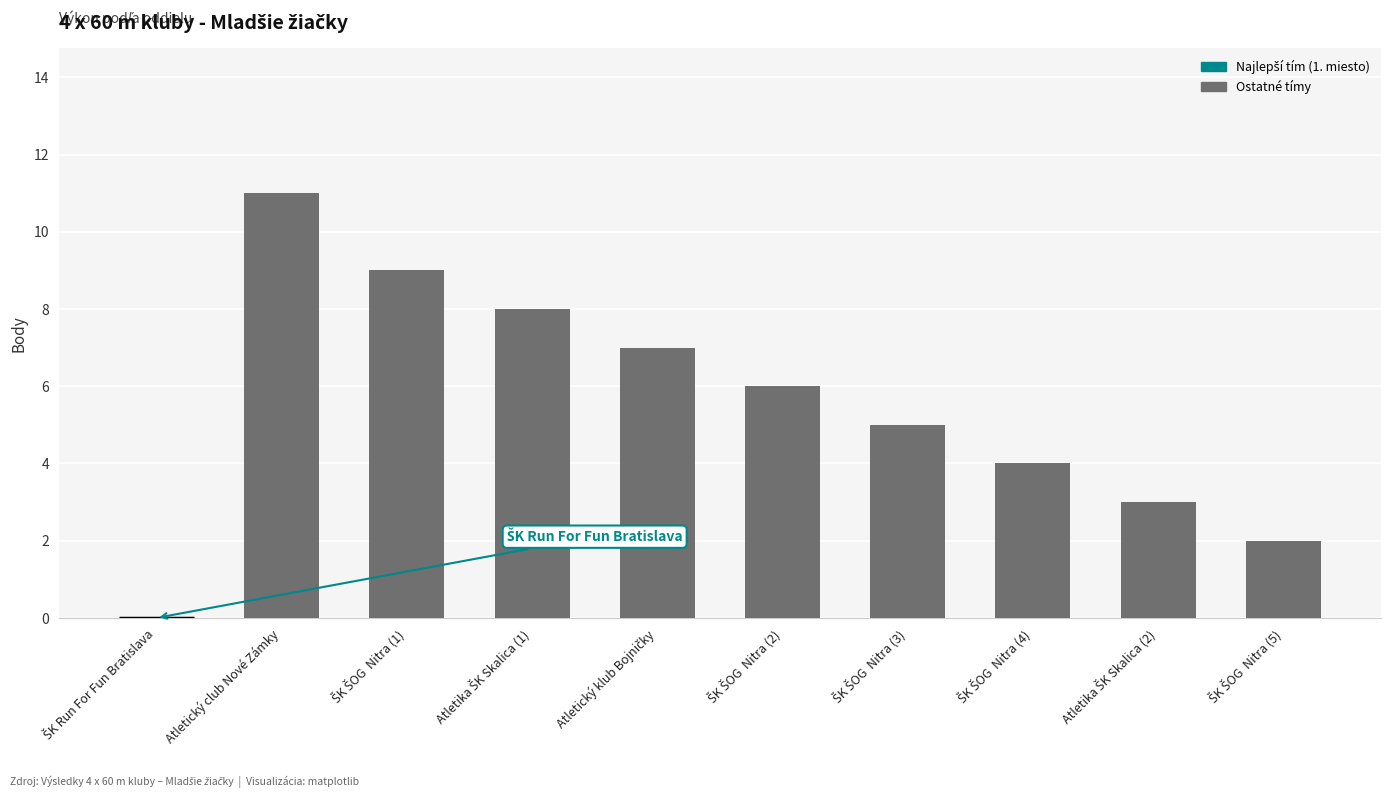

What is the greatest value displayed?

11